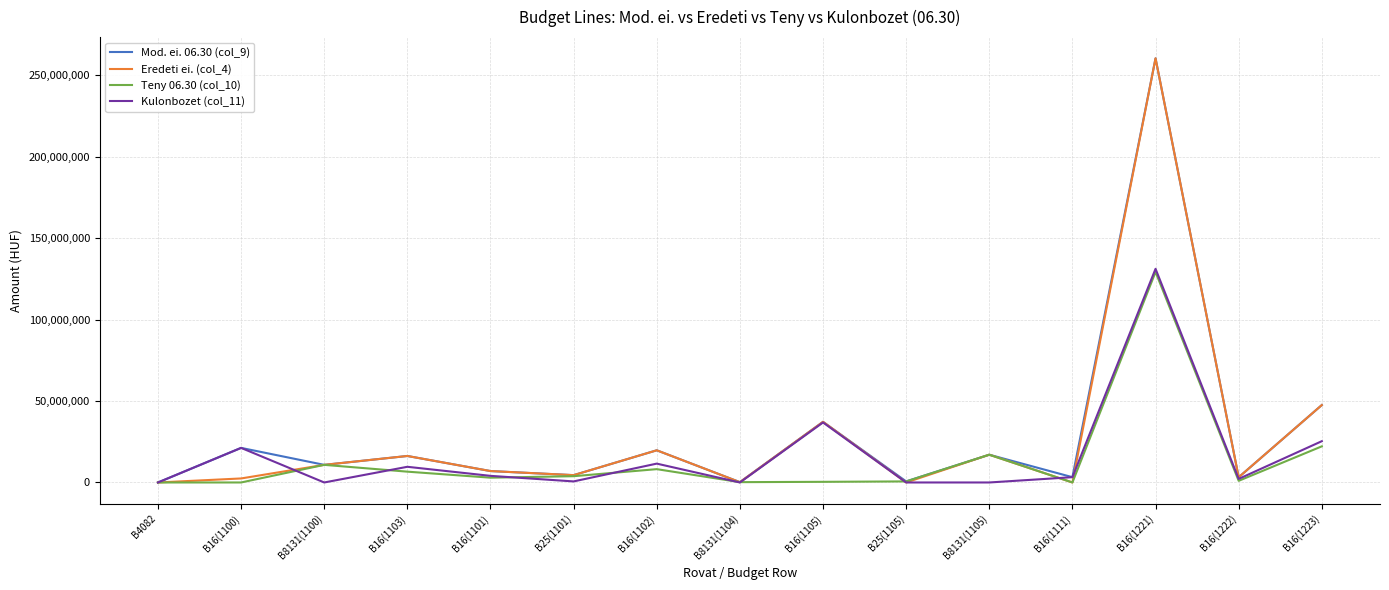

What is the difference between the maximum and second lowest values in the Kulonbozet (col_11) series?

131101219